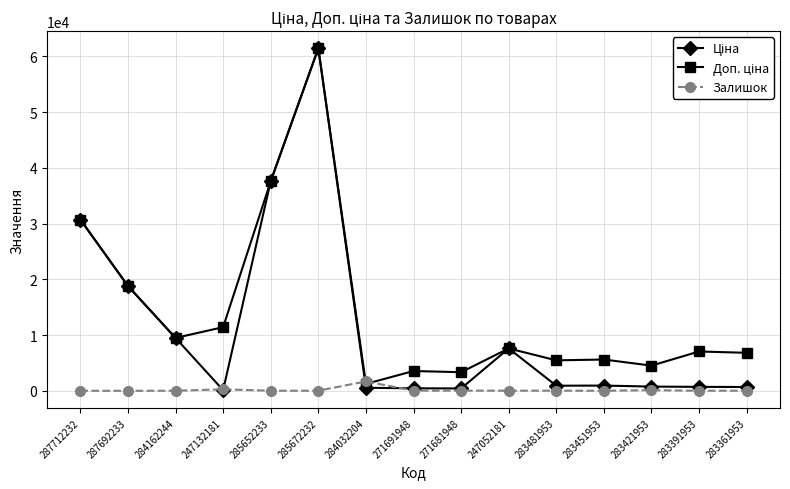

What is the maximum value for Залишок?

1677.0